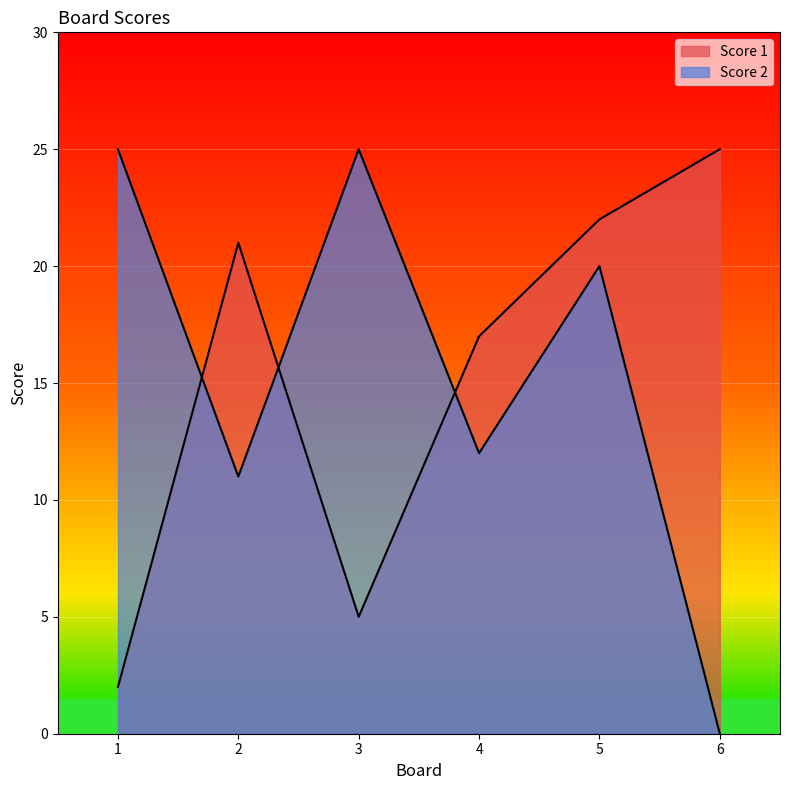

What is the value of the Score 1 point at the 4th from the left?

17